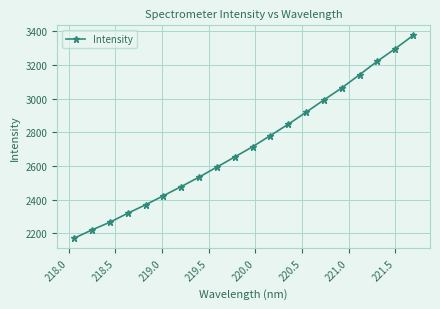

How many values exceed 2714?

10